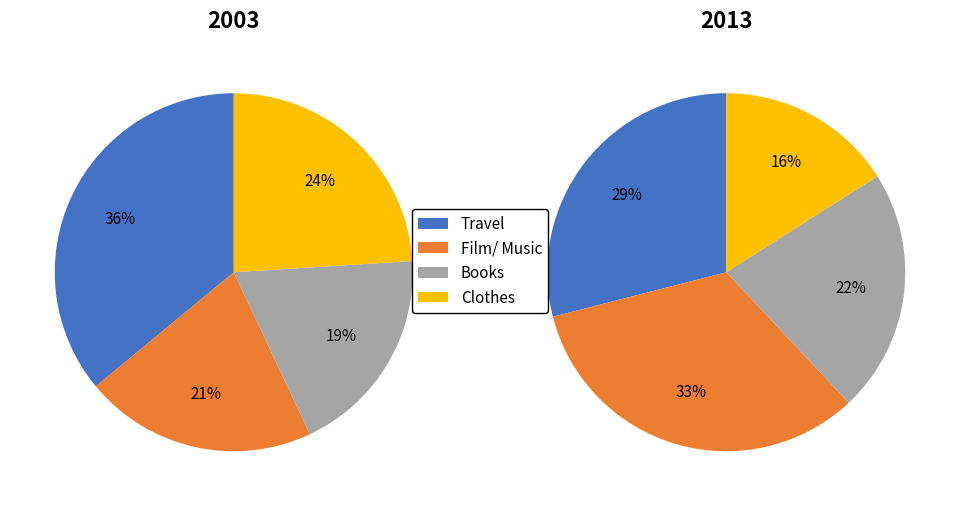

The Reading (in the British Library) slice represents 38% of the pie. True or false?

False